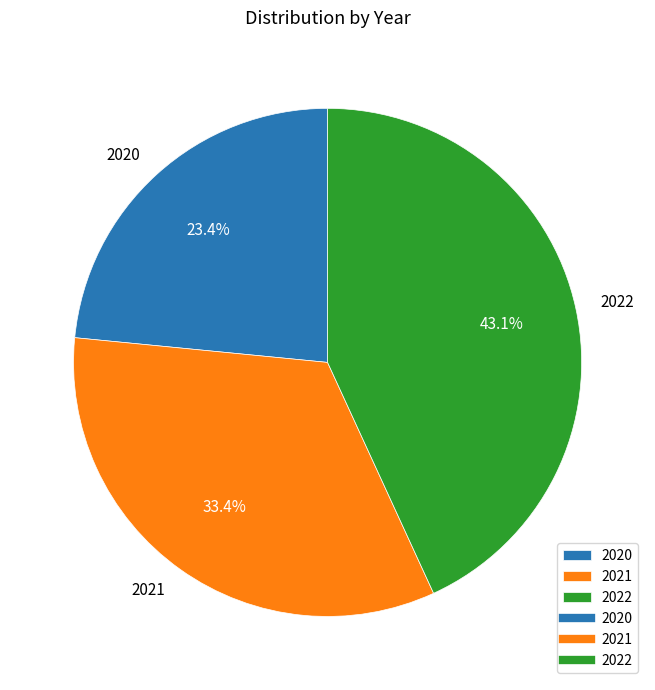

To the nearest percent, what is the difference between the largest and smallest slice percentages?

20%